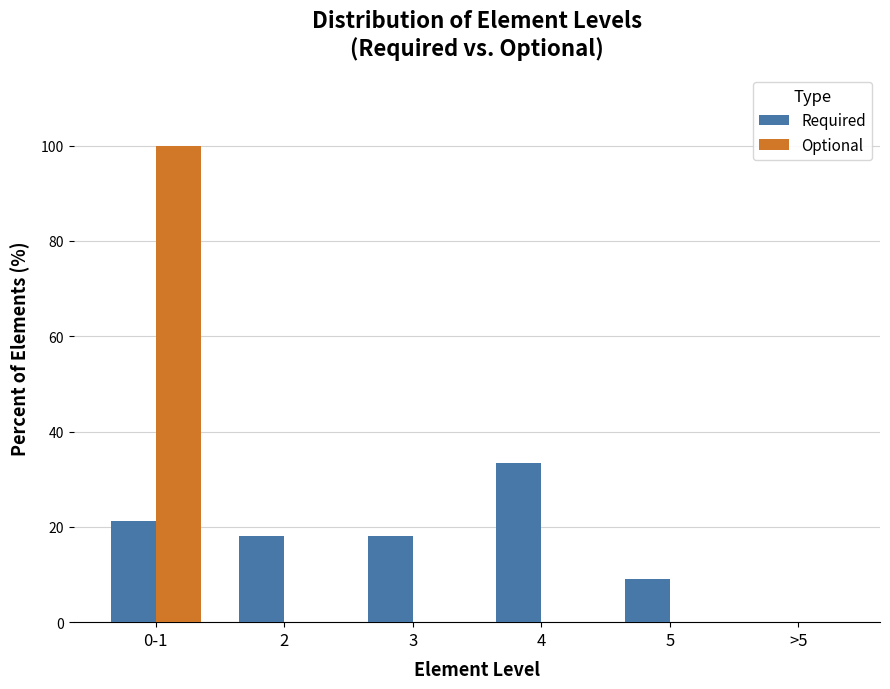

Between 0-1 and 2, which series saw the biggest shift?

Optional